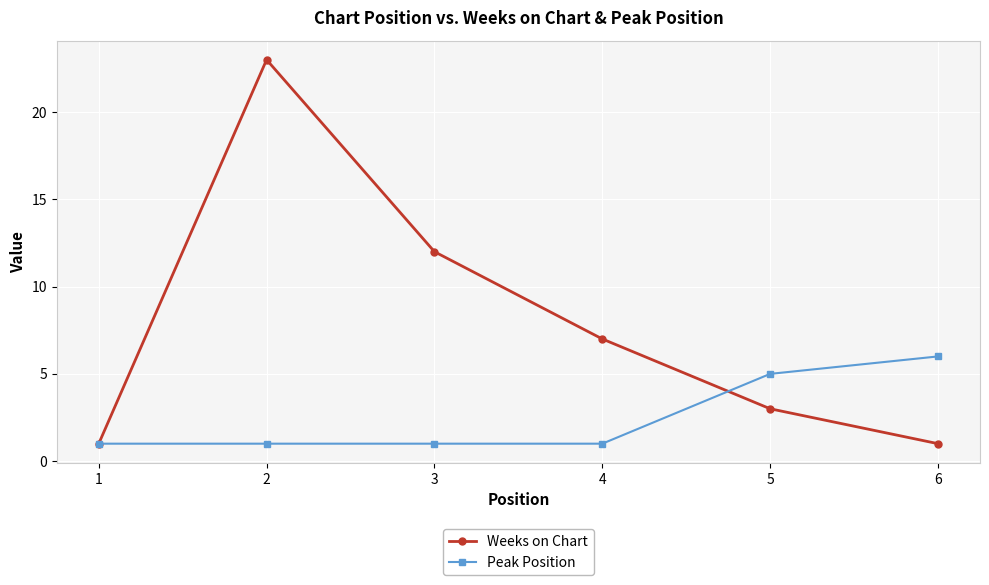

What is the smallest value displayed?

1